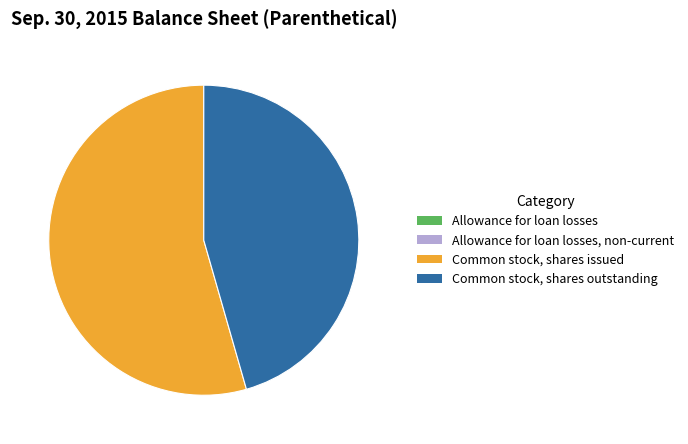

Does Common stock, shares issued account for over 50% of the chart?

Yes